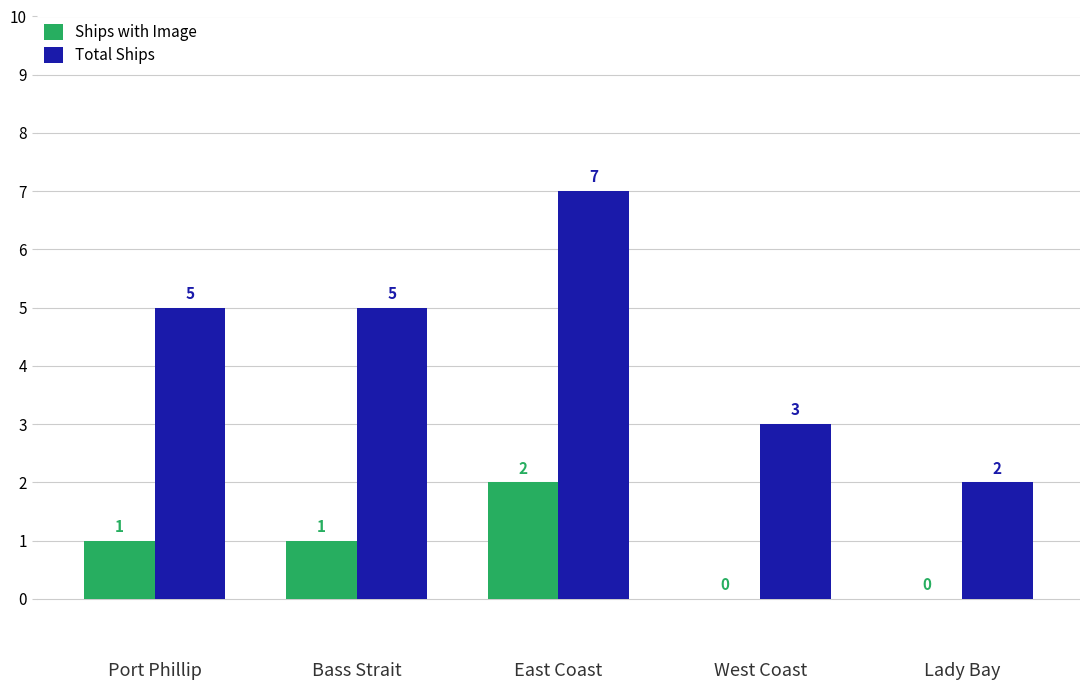

Are the bars grouped side by side (vs. stacked)?

Yes